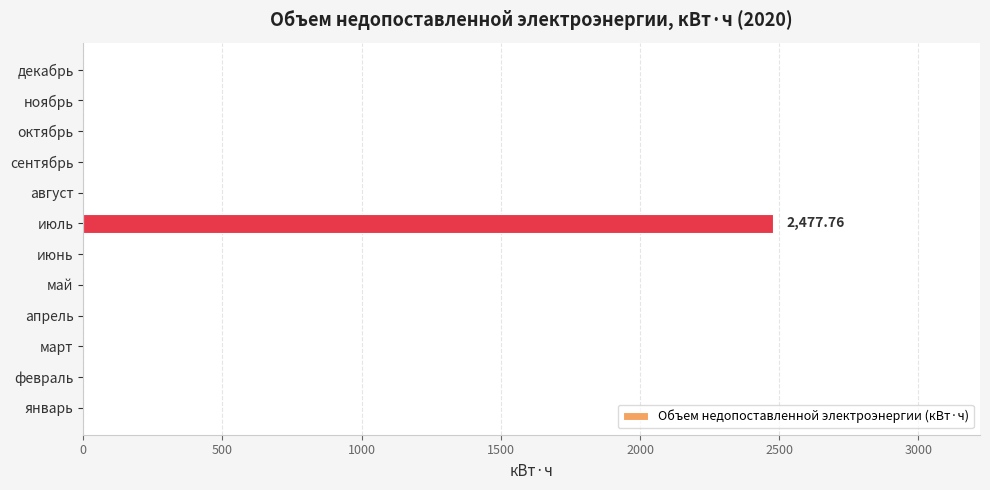

At which category does the chart reach its peak across all series?

июль